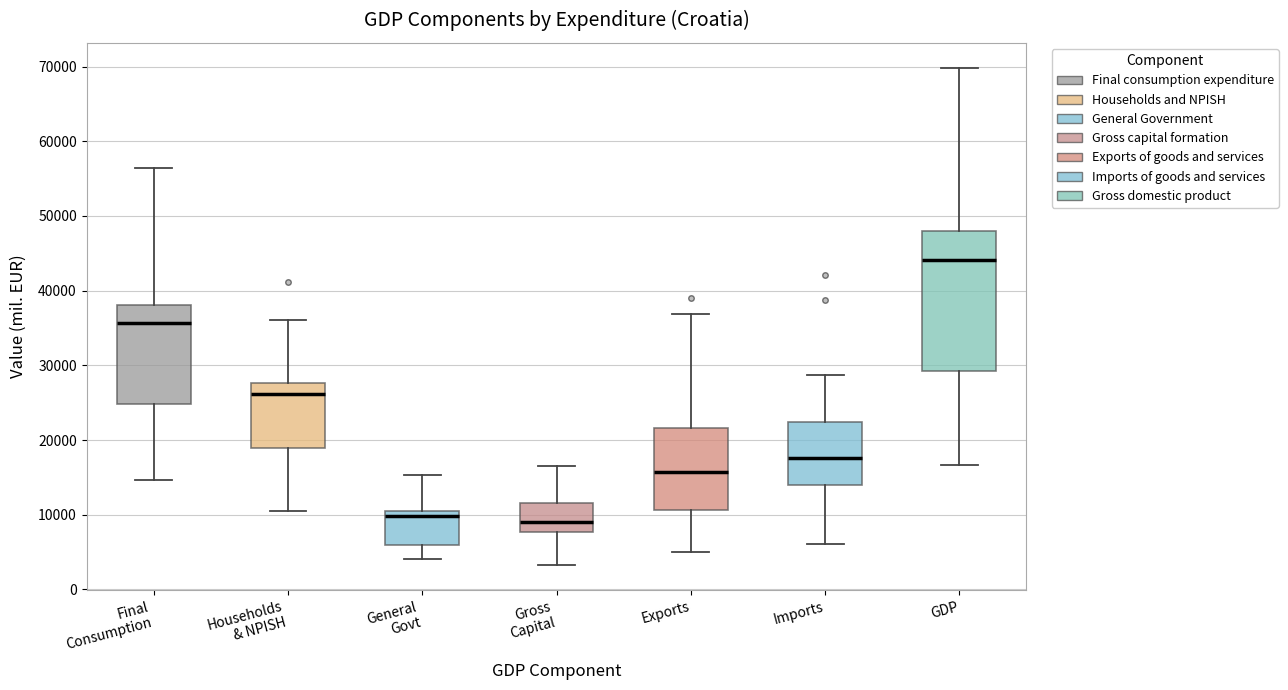

Where is the upper edge of the box for General Govt on the y-axis? The values are not printed on the chart, so give them approximately, as read against the axis.

10000